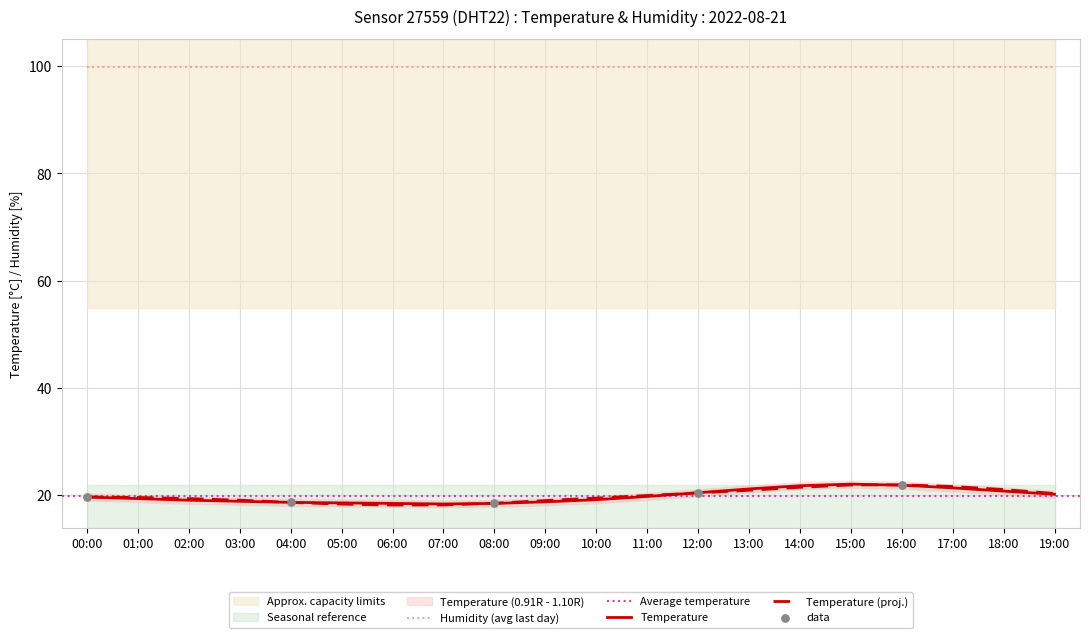

What is the total value across all series at 09:00?

37.8